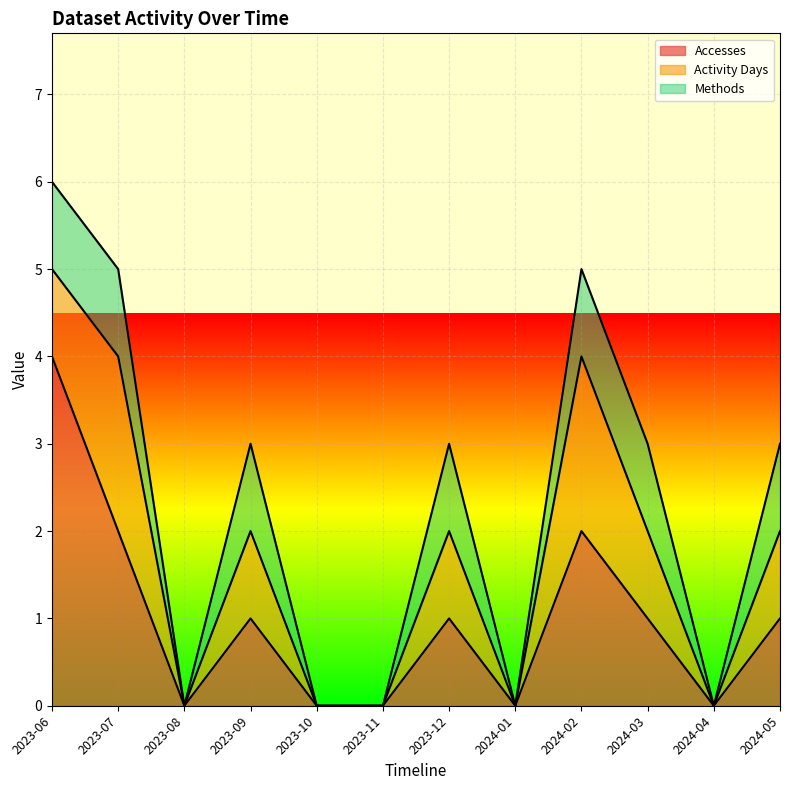

What is the label of the 3rd point from the right?

2024-03